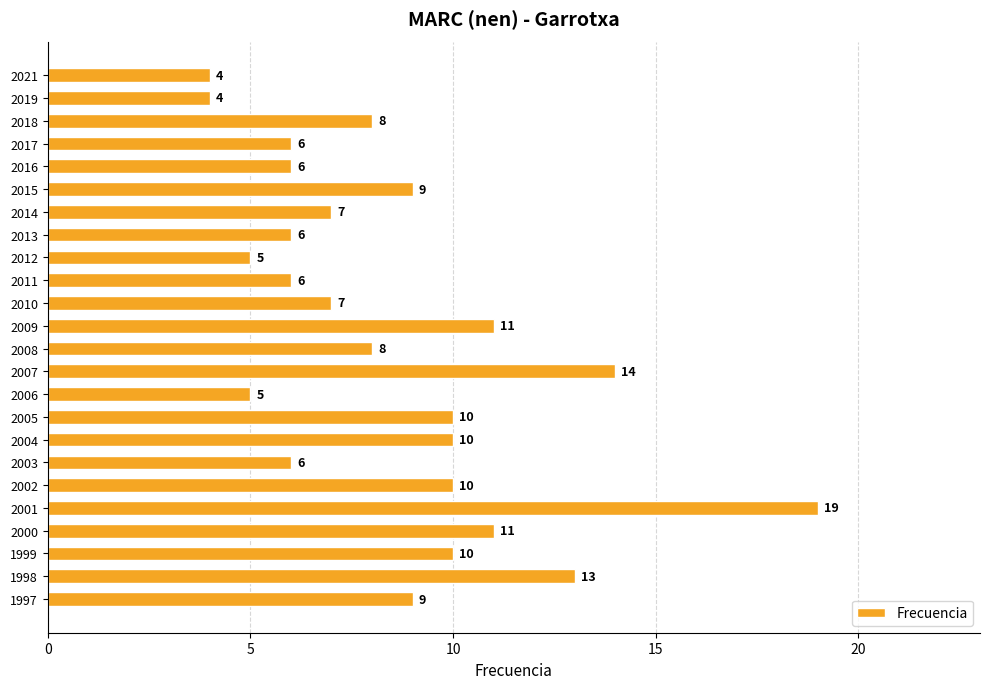

Reading top to bottom, transcribe all the data shown in this chart.

2021=4	2019=4	2018=8	2017=6	2016=6	2015=9	2014=7	2013=6	2012=5	2011=6	2010=7	2009=11	2008=8	2007=14	2006=5	2005=10	2004=10	2003=6	2002=10	2001=19	2000=11	1999=10	1998=13	1997=9